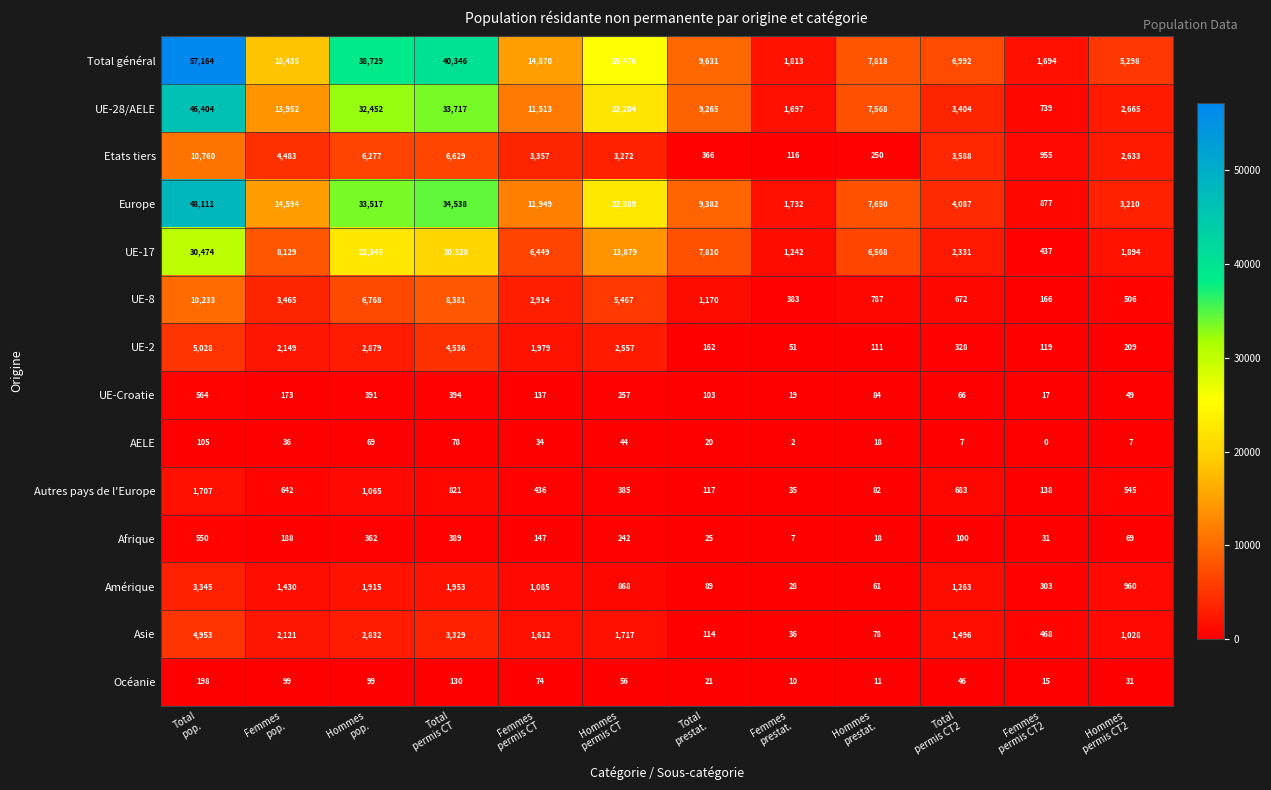

At how many categories does at least one series exceed 12793?

6